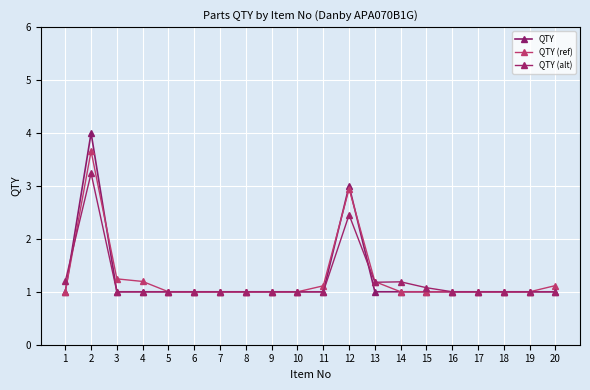

How many intersections are there between QTY (alt) and QTY?

2